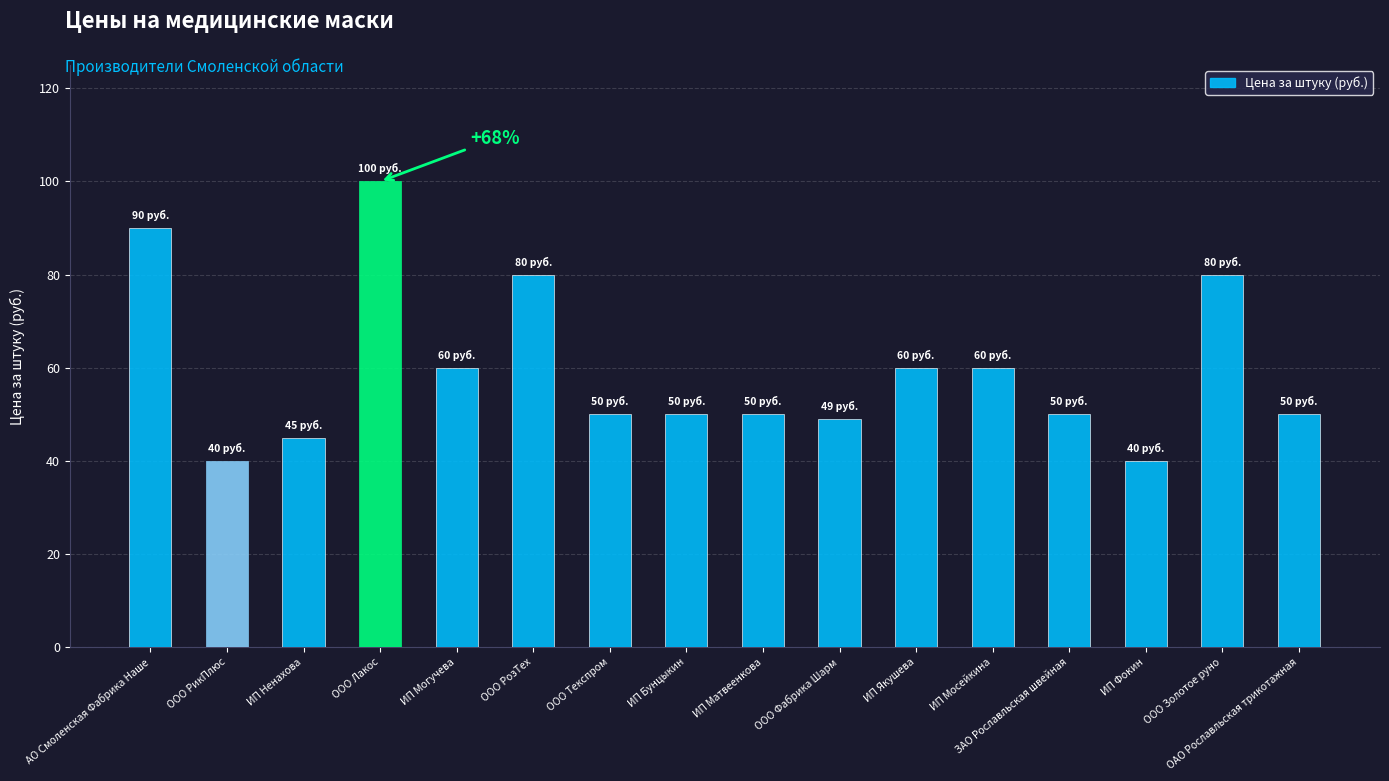

The chart shows a value of 90 at АО Смоленская Фабрика Наше. True or false?

True